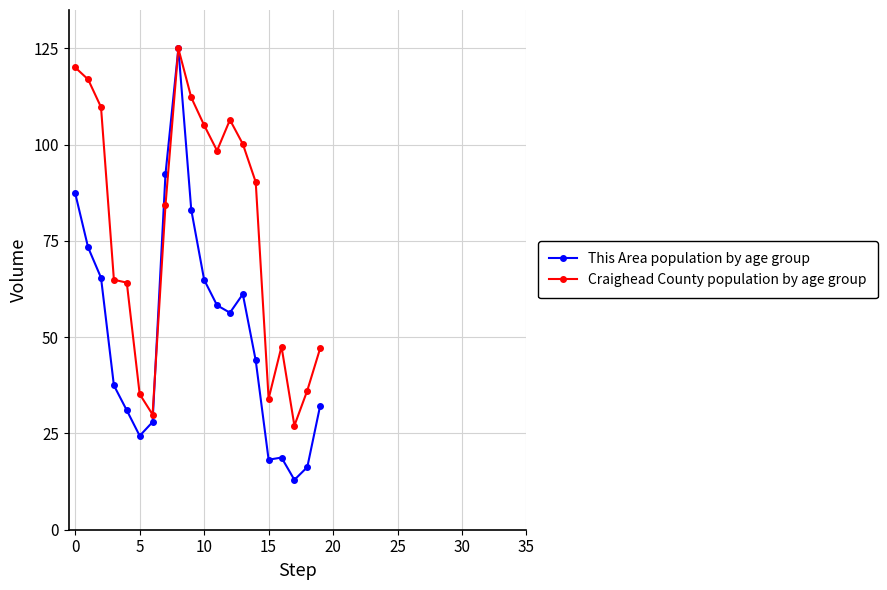

Which series has the largest total across all categories?

Craighead County population by age group